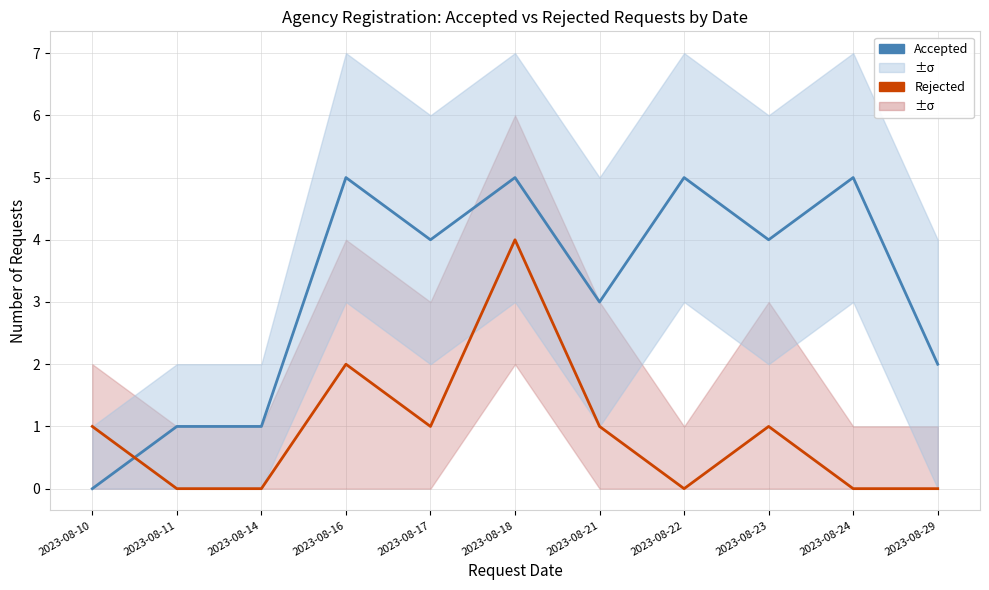

Rank the series by their maximum value, from lowest to highest.

Rejected, Accepted